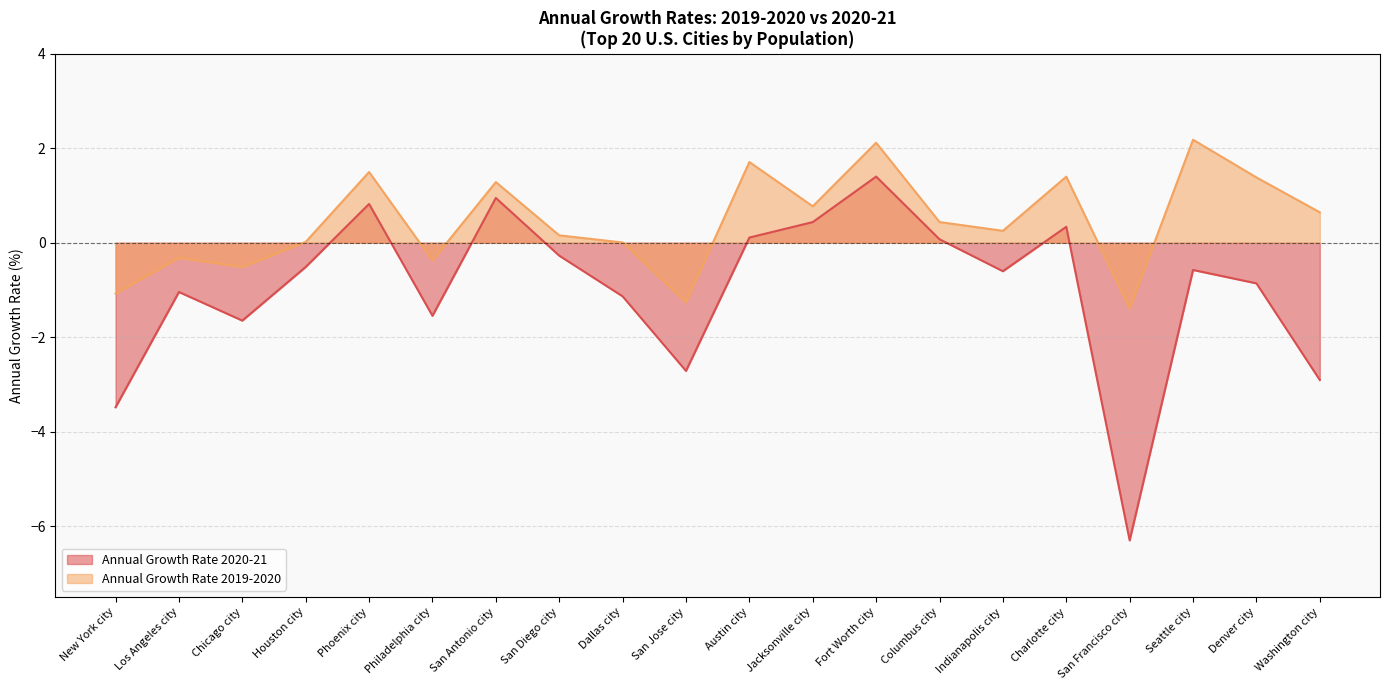

What is the maximum value shown in the chart?

2.2